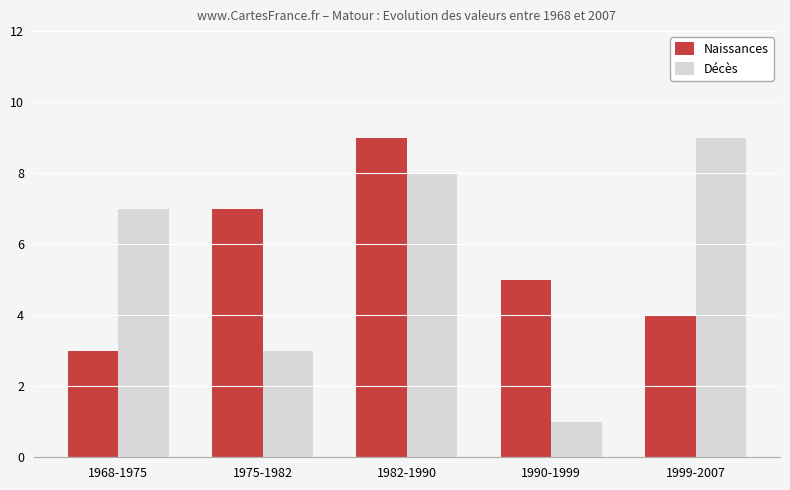

What is the label of the 2nd bar from the right?

1990-1999